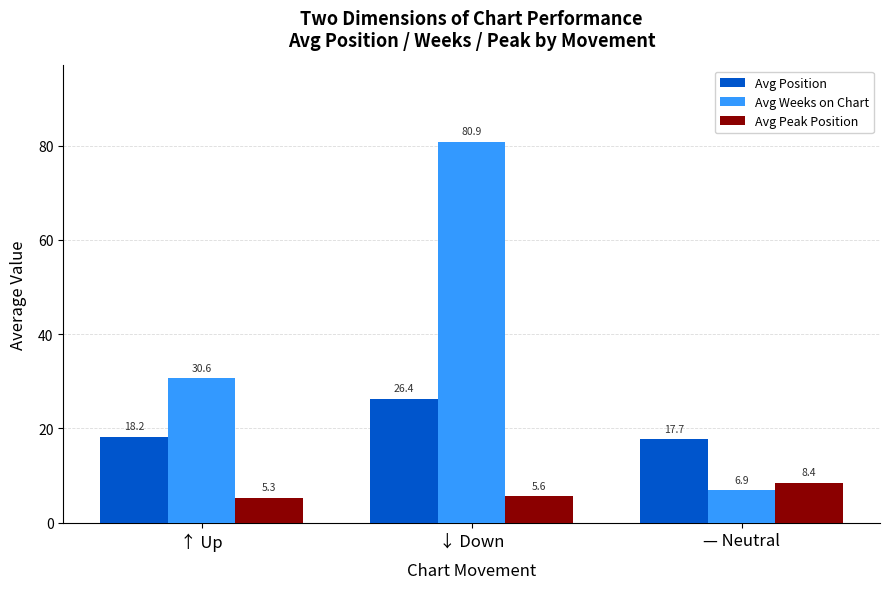

How many values in the Avg Position series exceed 18?

2